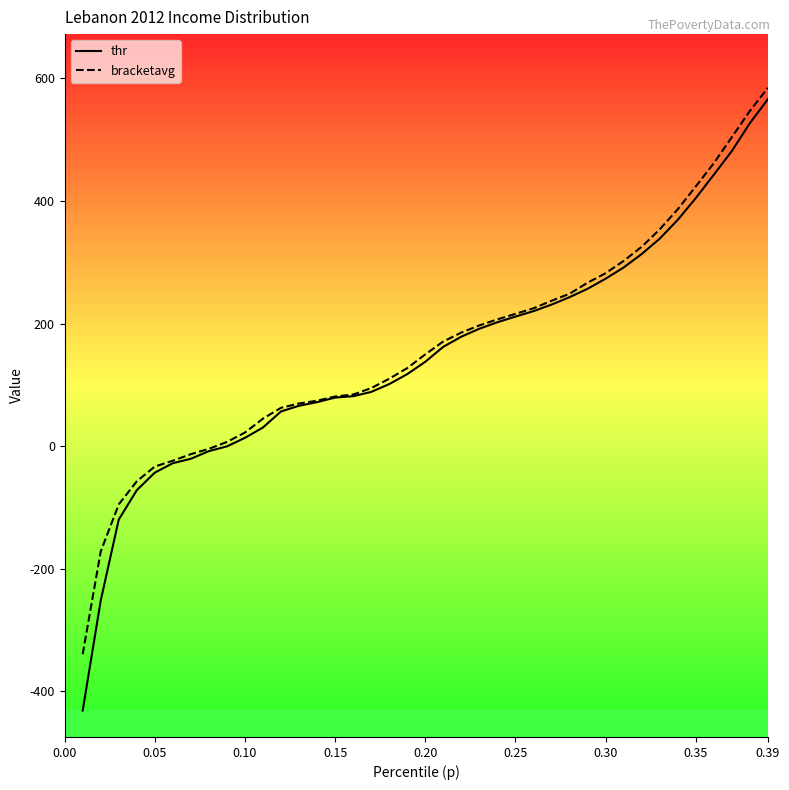

How many lines are shown in the chart?

2